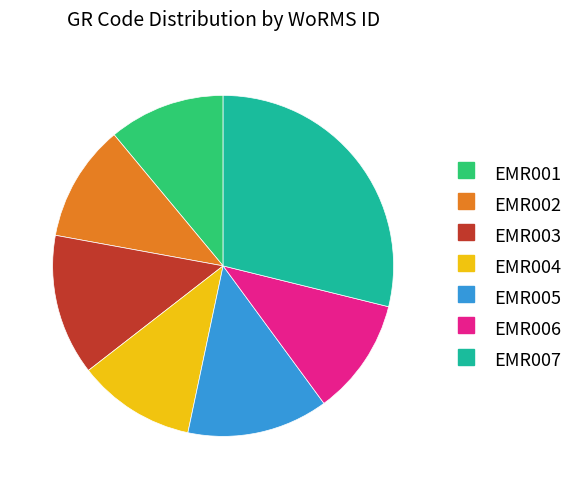

Is the sum of EMR004 and EMR002 greater than half?

No